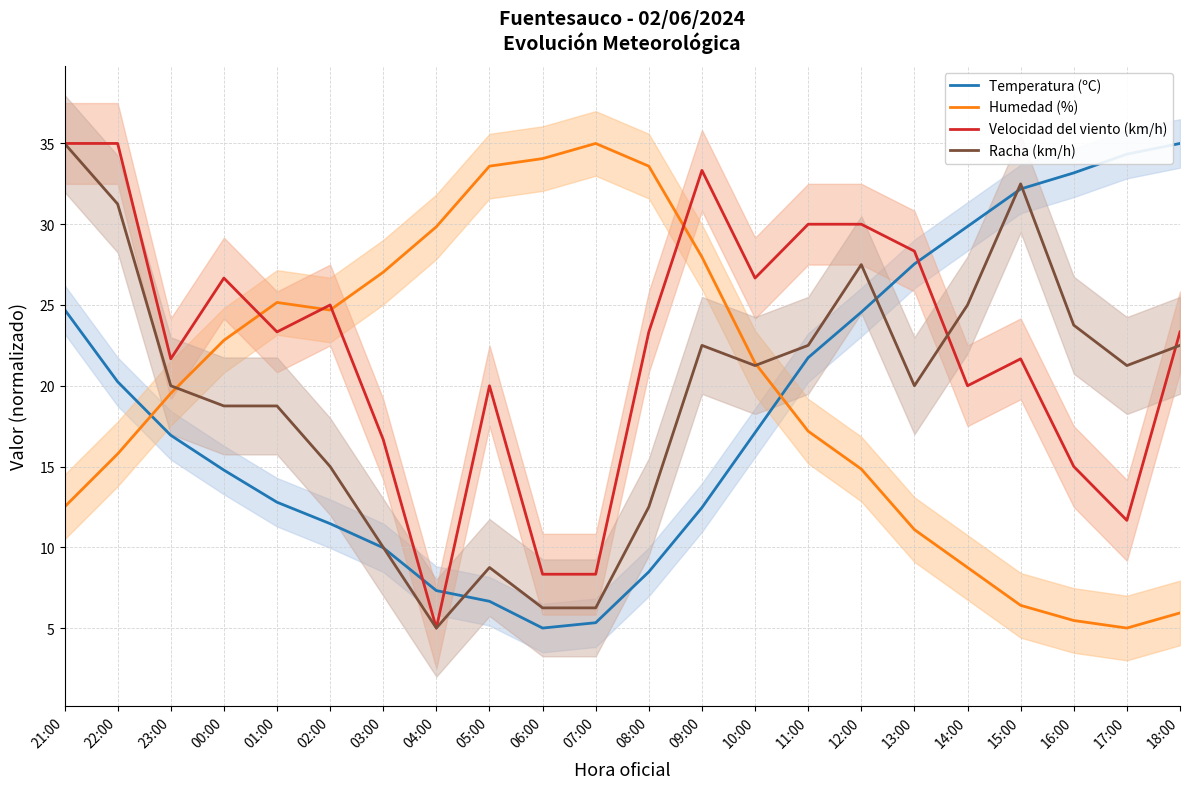

How many times do Velocidad del viento (km/h) and Racha (km/h) cross each other?

2